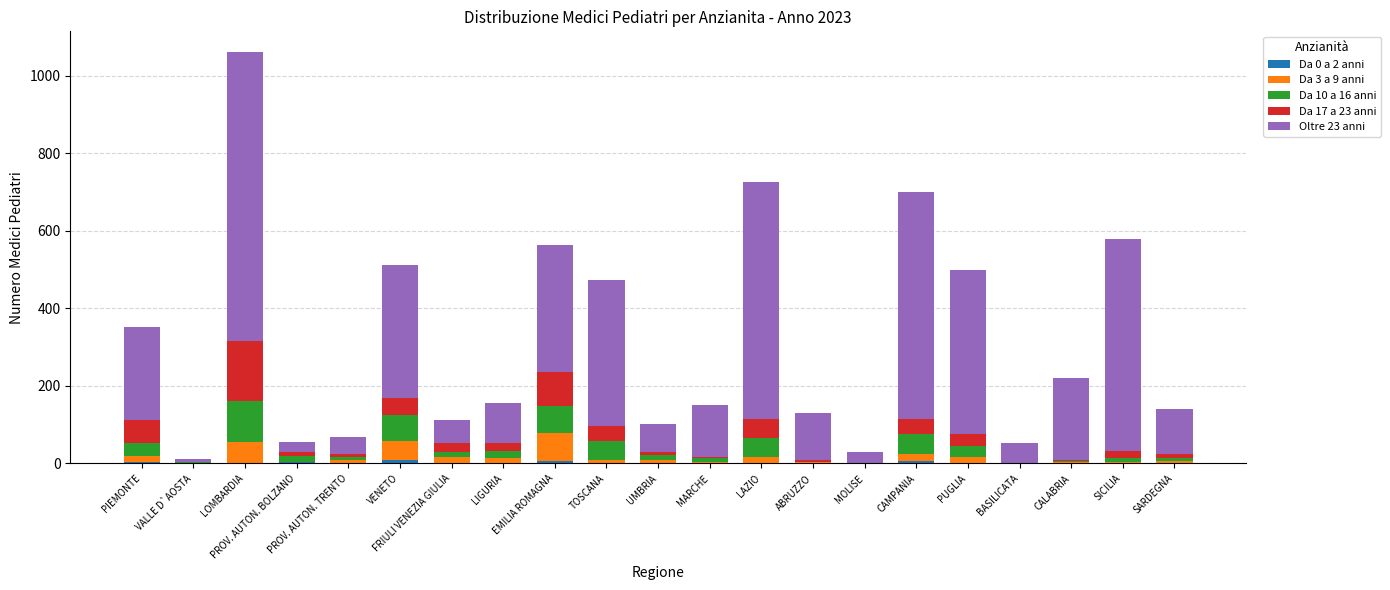

How many series are shown in this chart?

5